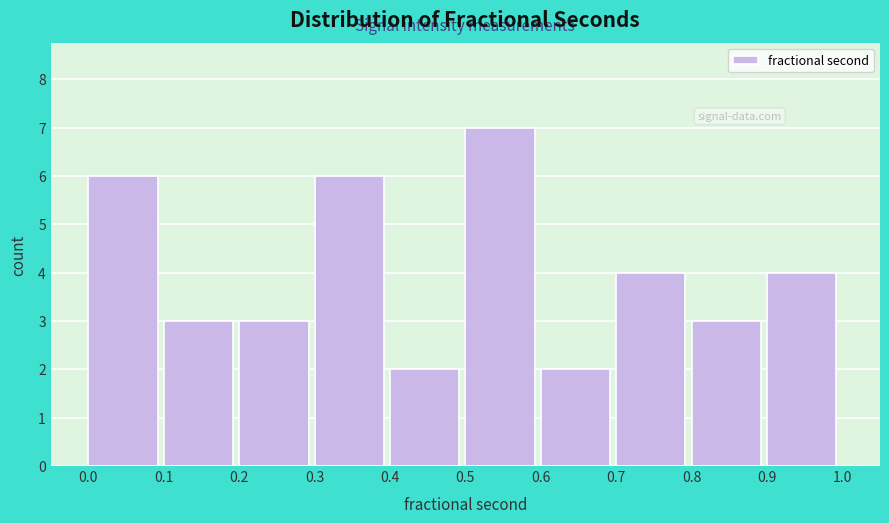

Over which range of the x-axis is the bar tallest?

0.5 to 0.6